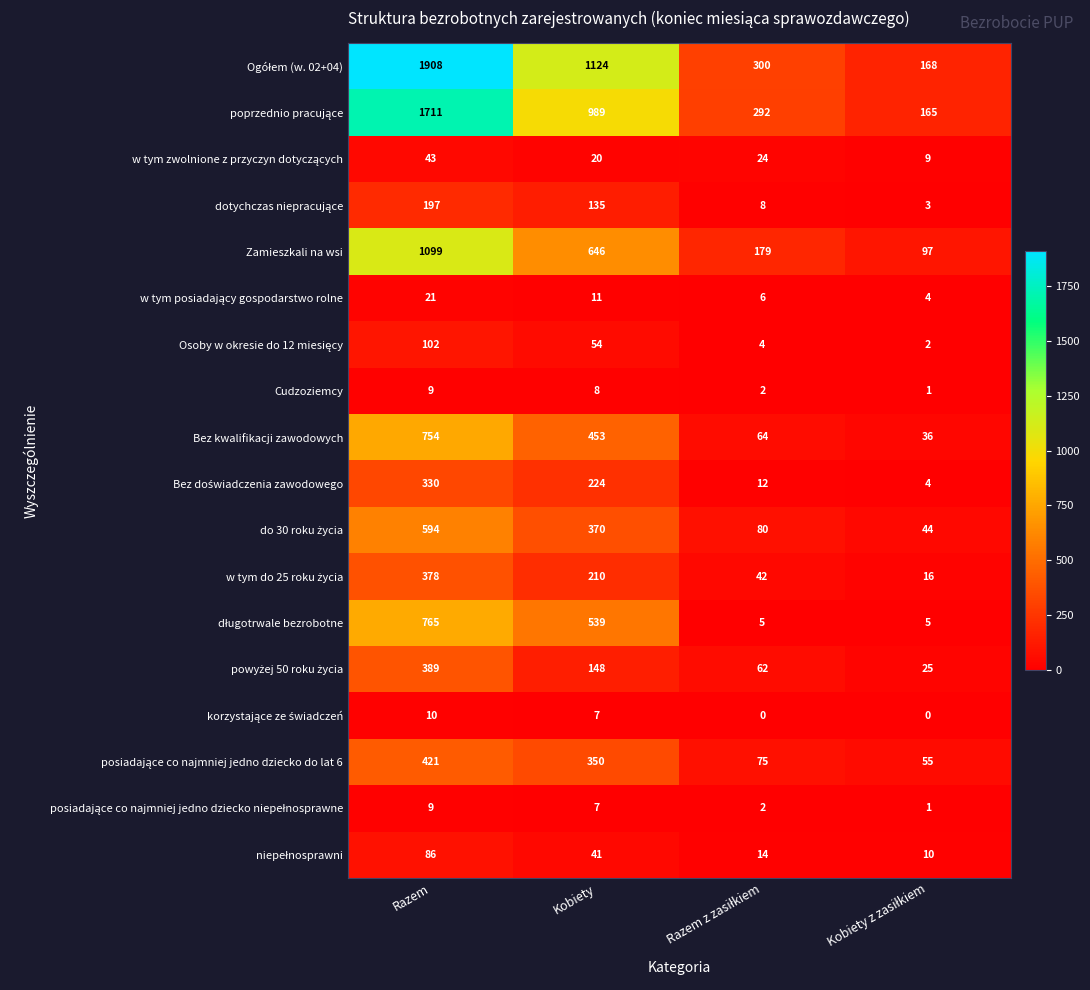

What is the difference between the second highest and minimum values in the Cudzoziemcy series?

7